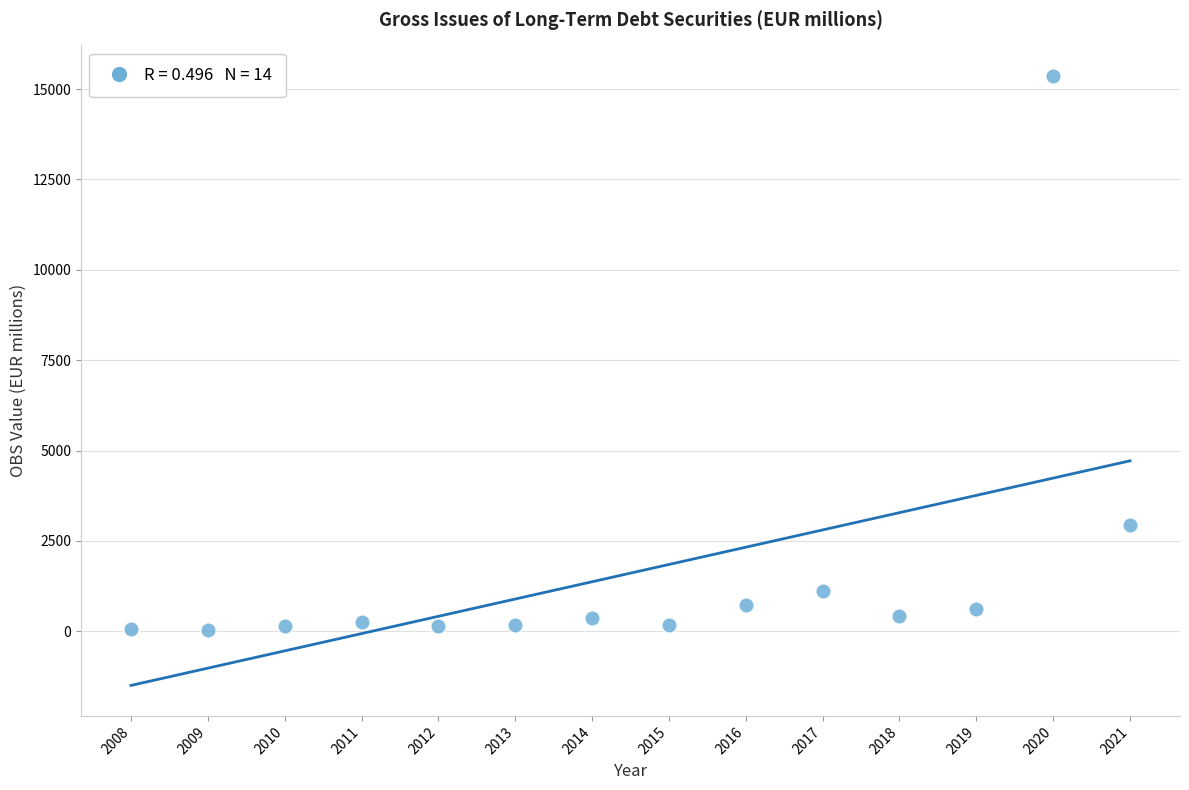

What is the range of Y values (max minus min)?

15326.1